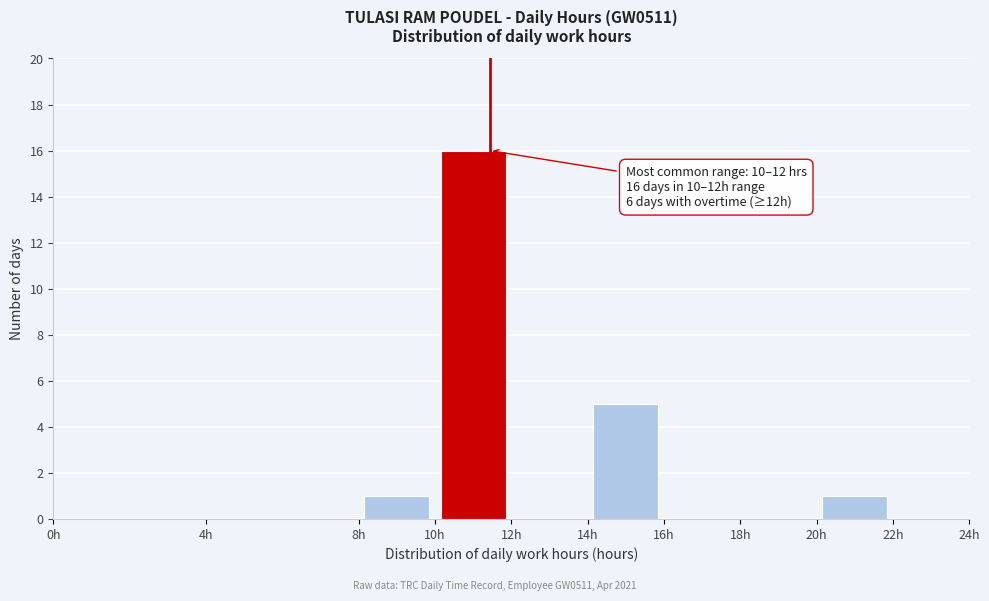

Which range on the x-axis has the tallest bar?

10 to 12